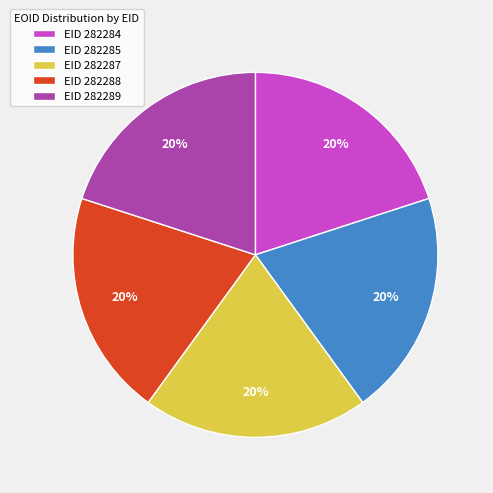

Does any single category account for the majority?

No